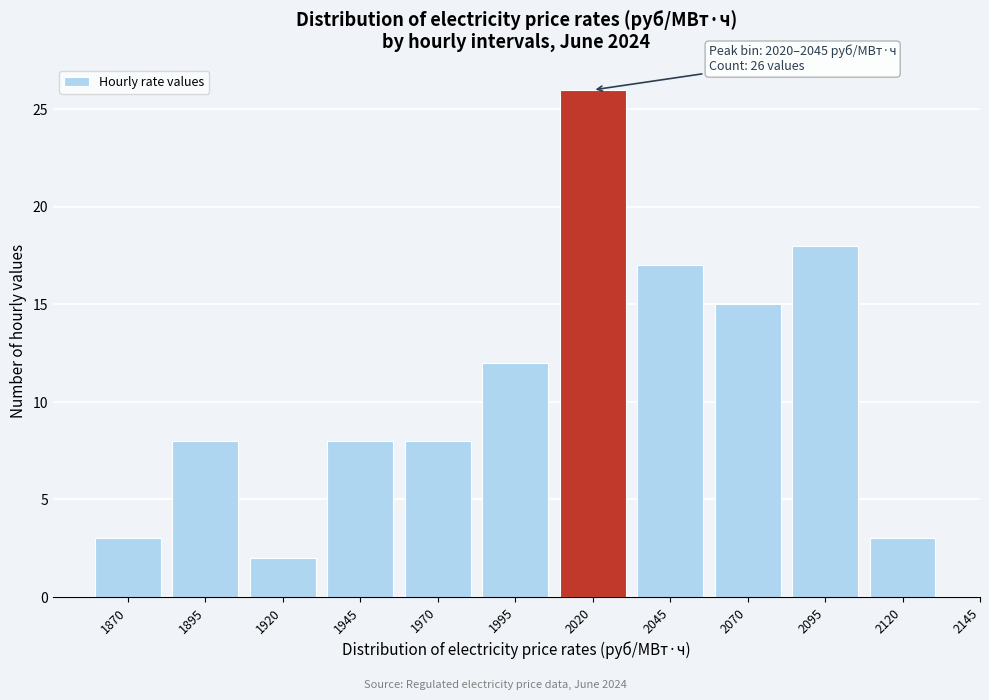

Reading left to right, transcribe all the data shown in this chart.

1870=3	1895=8	1920=2	1945=8	1970=8	1995=12	2020=26	2045=17	2070=15	2095=18	2120=3